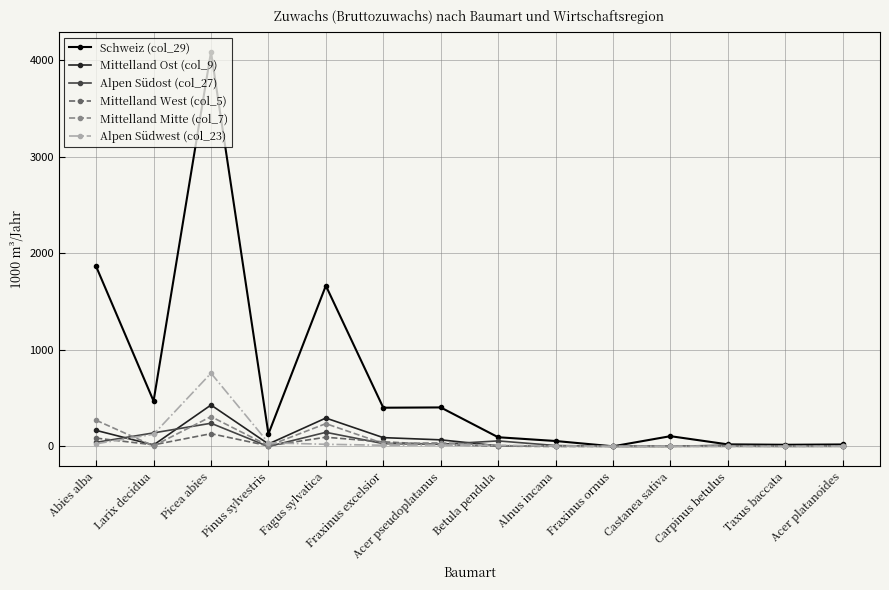

How many data points in Alpen Südost (col_27) are less than 21?

7